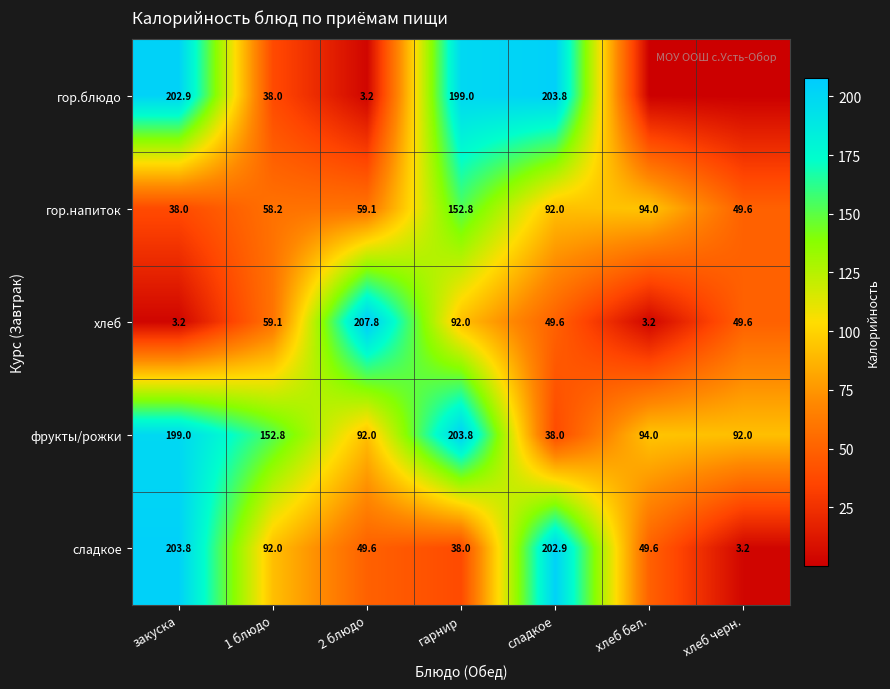

True or false: гор.напиток has a value of 87.0 at 1 блюдо.

False